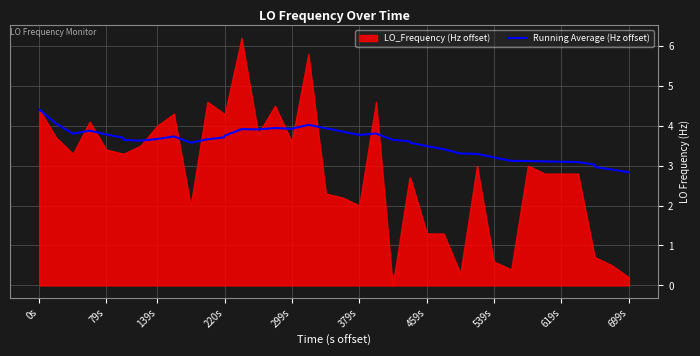

What is the minimum value for Running Average (Hz offset)?

2.8